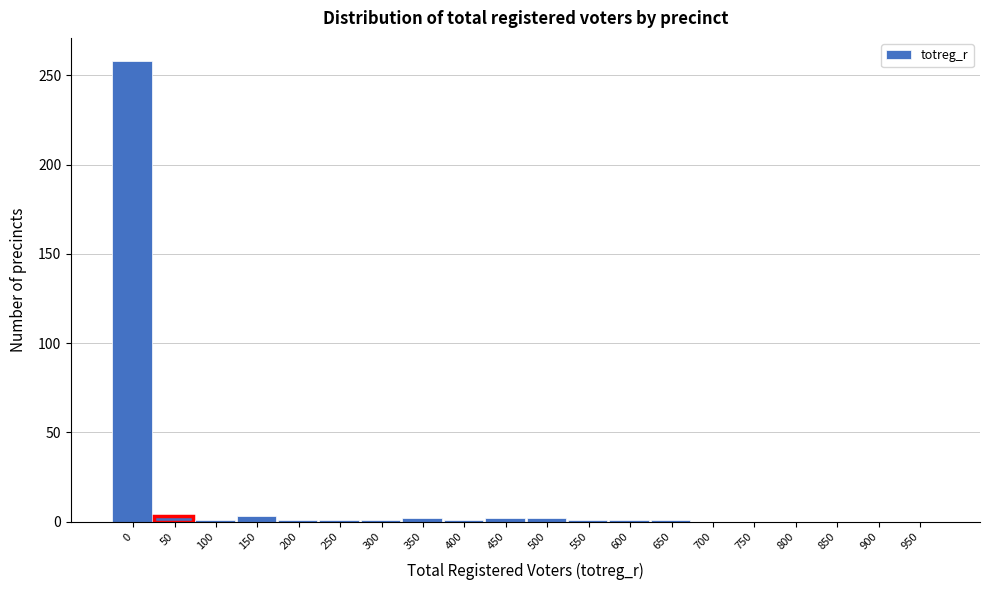

The chart shows a value of 1 at 650. True or false?

True